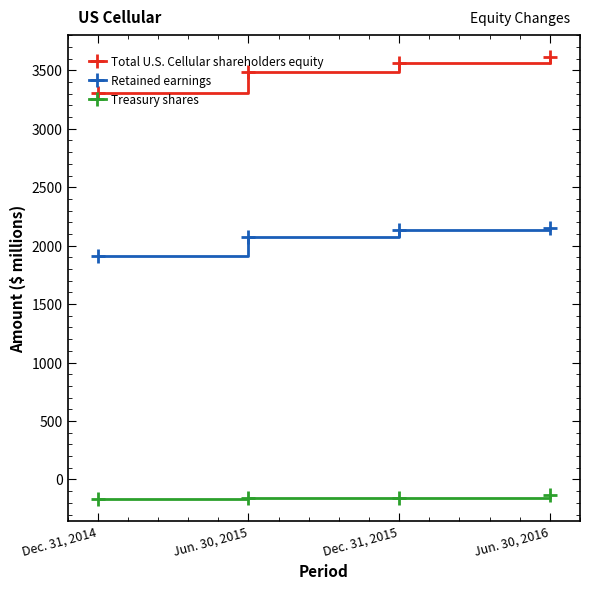

Count the number of categories in the chart.

4